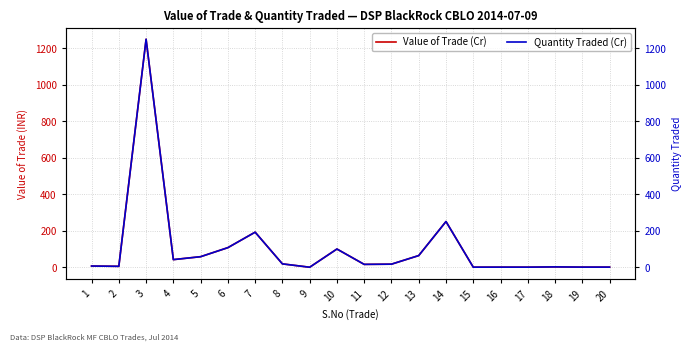

The value of Value of Trade (Cr) at 18 is 1.3. True or false?

False